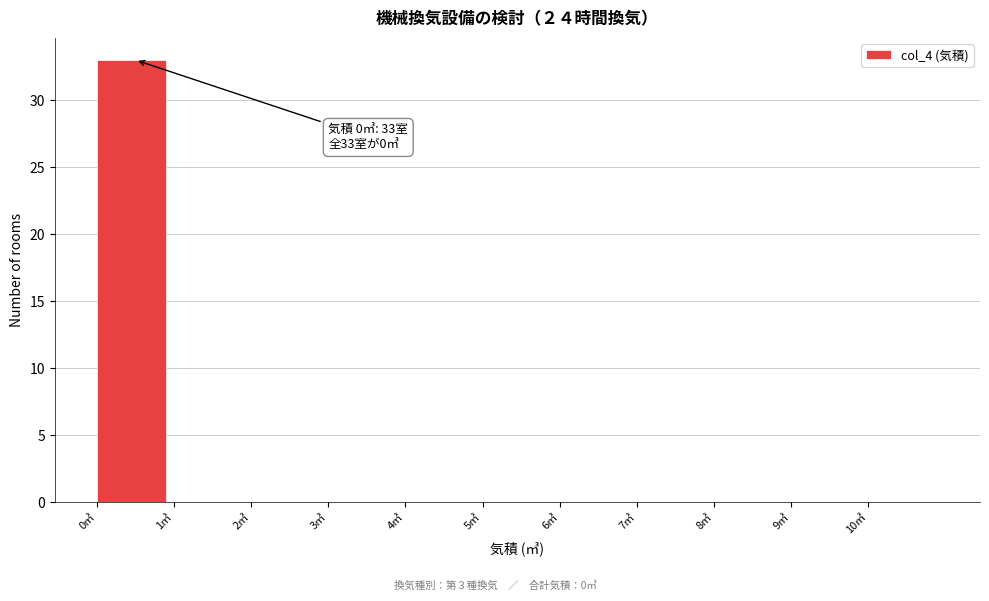

Which range on the x-axis has the tallest bar?

0 to 1